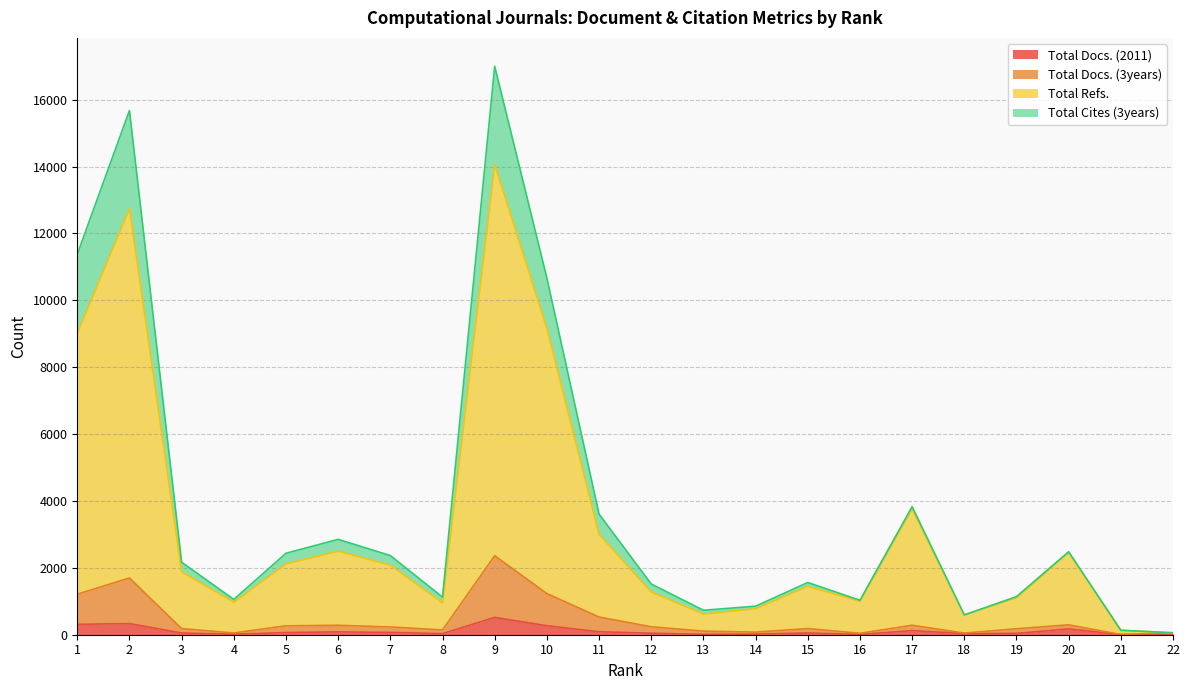

True or false: Total Docs. (2011) has a value of 518 at 9.

True